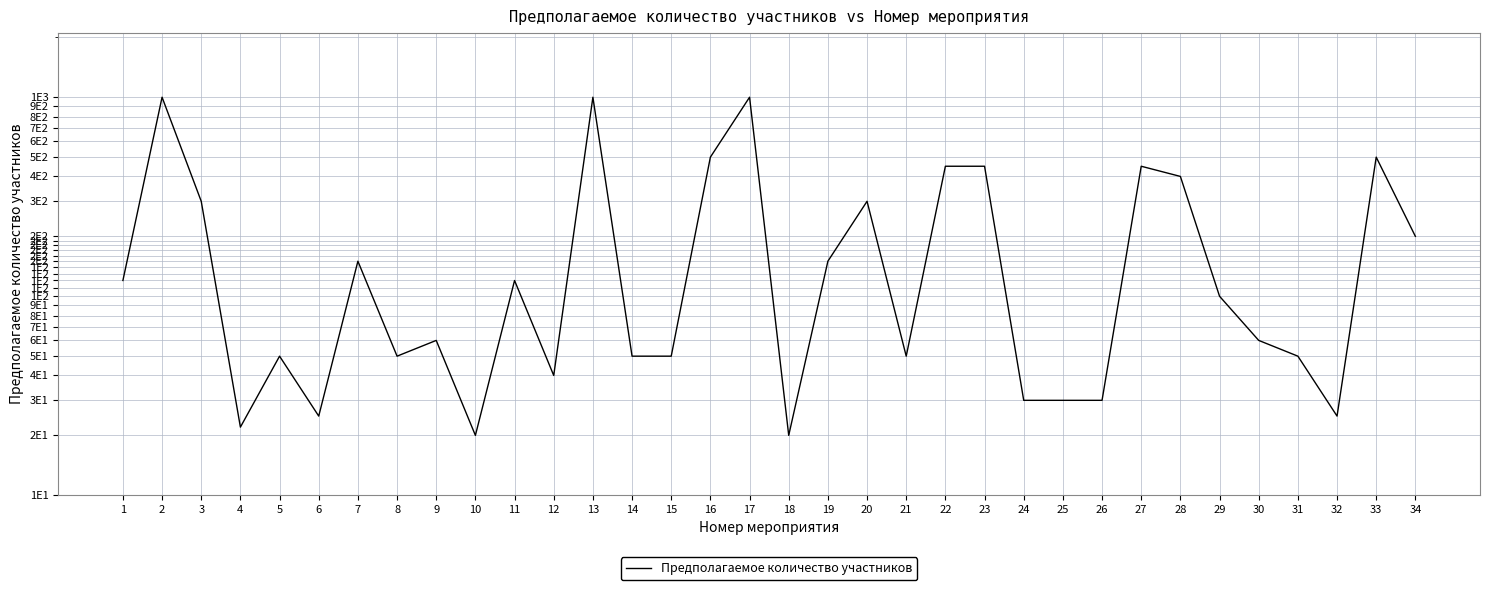

Is it true that the value at 1 is 120?

True